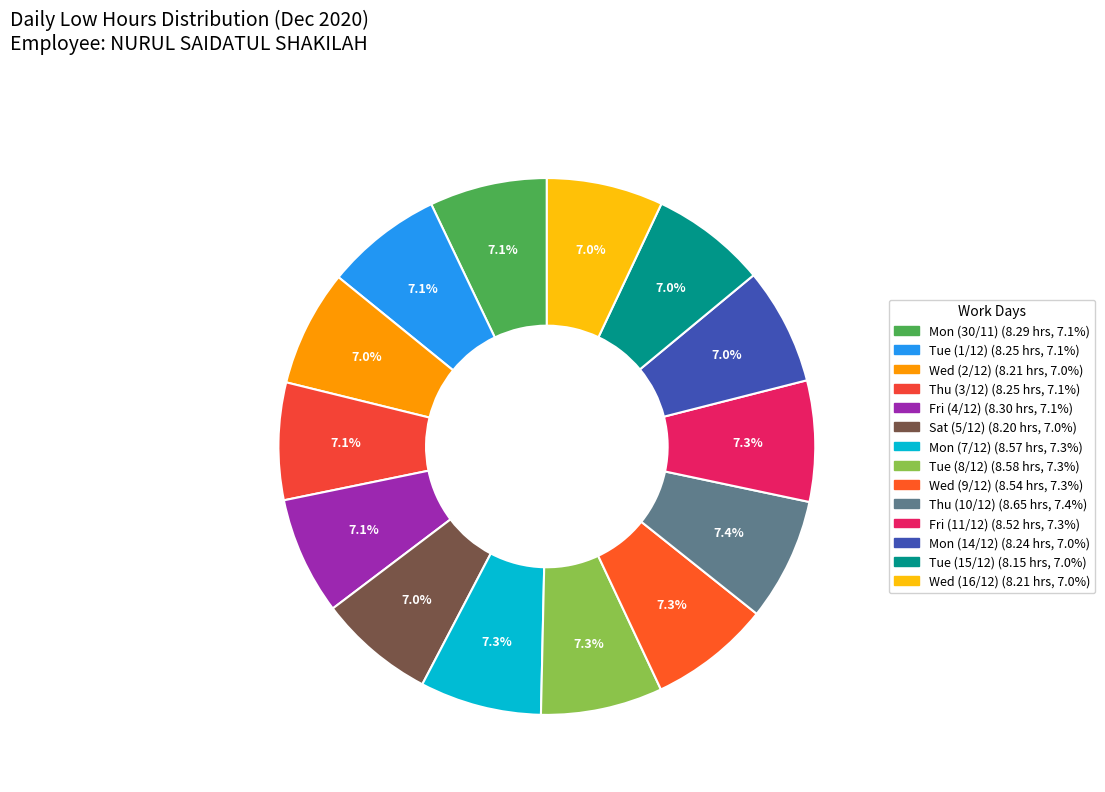

Is Tue (15/12) the majority of the pie?

No